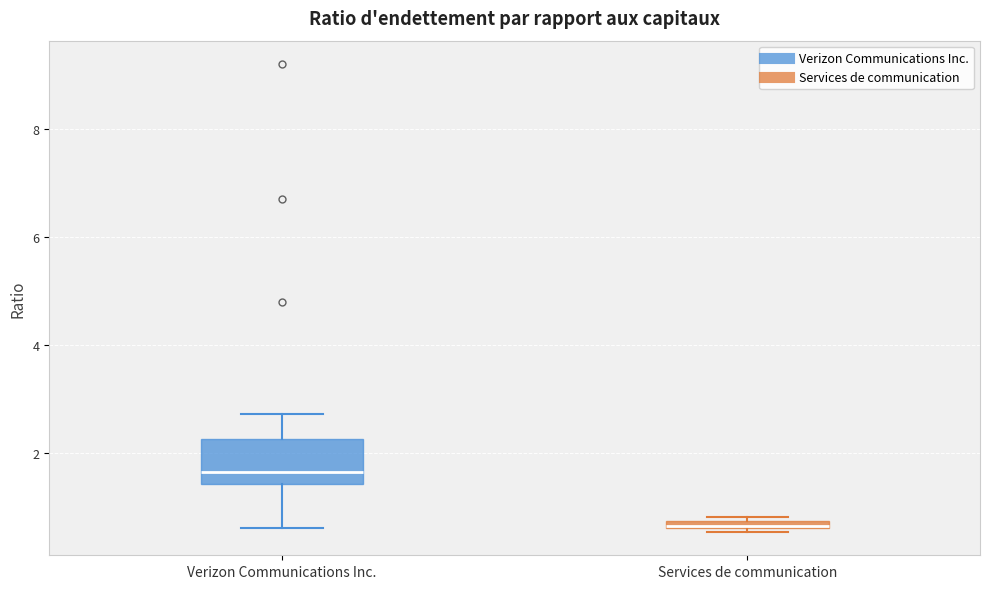

Which box is the tallest, from its lower edge to its upper edge?

Verizon Communications Inc.